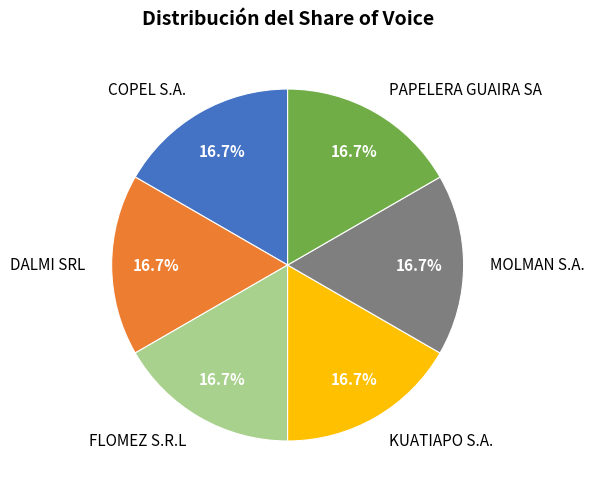

To the nearest percent, what percentage of the pie is DALMI SRL?

17%